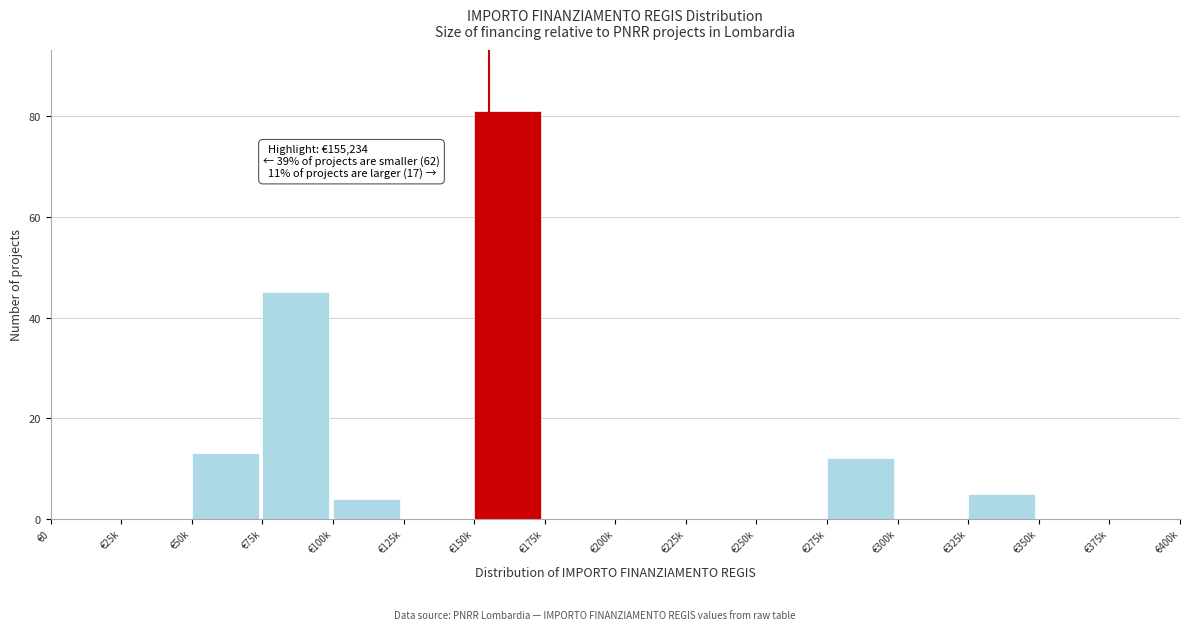

Reading left to right, transcribe all the data shown in this chart.

€0=0	€25k=0	€50k=13	€75k=45	€100k=4	€125k=0	€150k=81	€175k=0	€200k=0	€225k=0	€250k=0	€275k=12	€300k=0	€325k=5	€350k=0	€375k=0